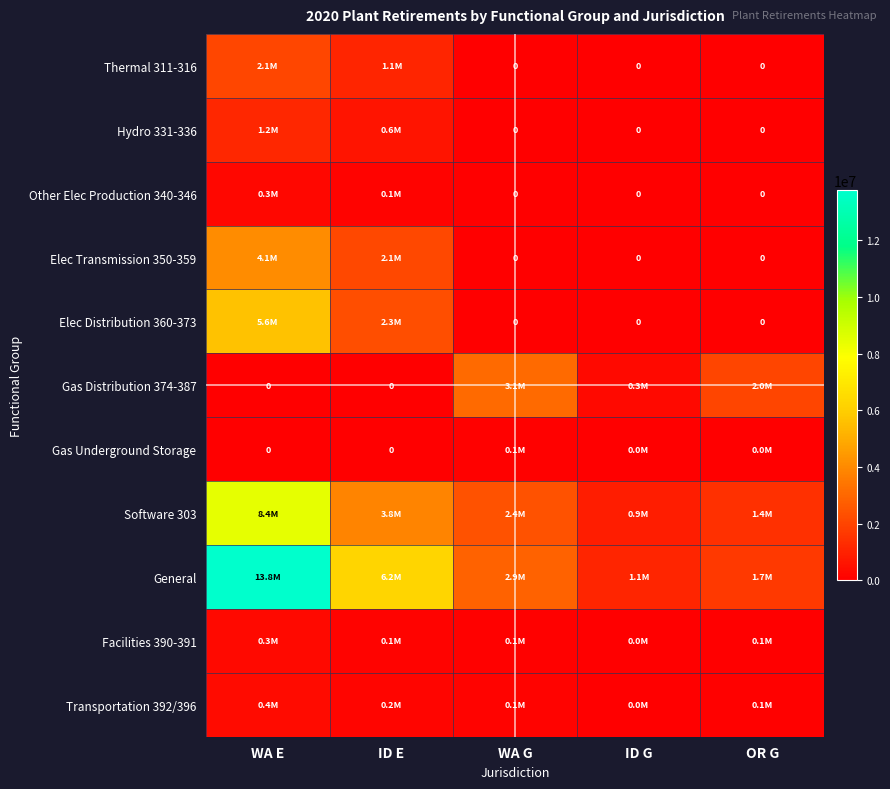

At which category does the chart reach its minimum across all series?

WA G